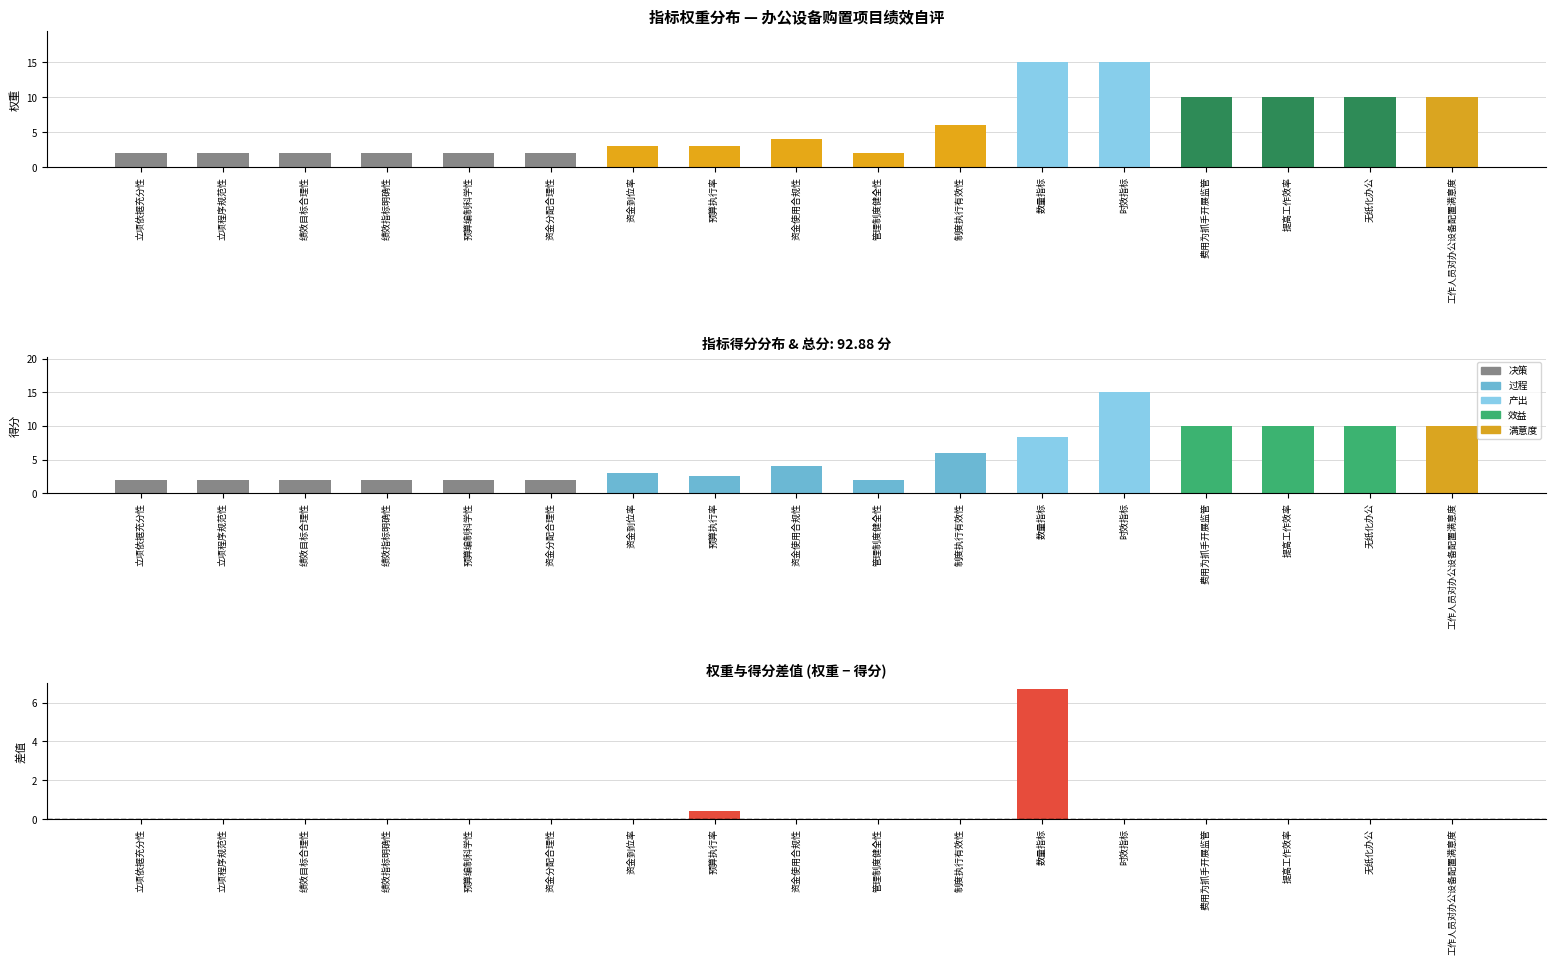

True or false: 权重 has a value of 16.1 at 费用为抓手开展监管.

False